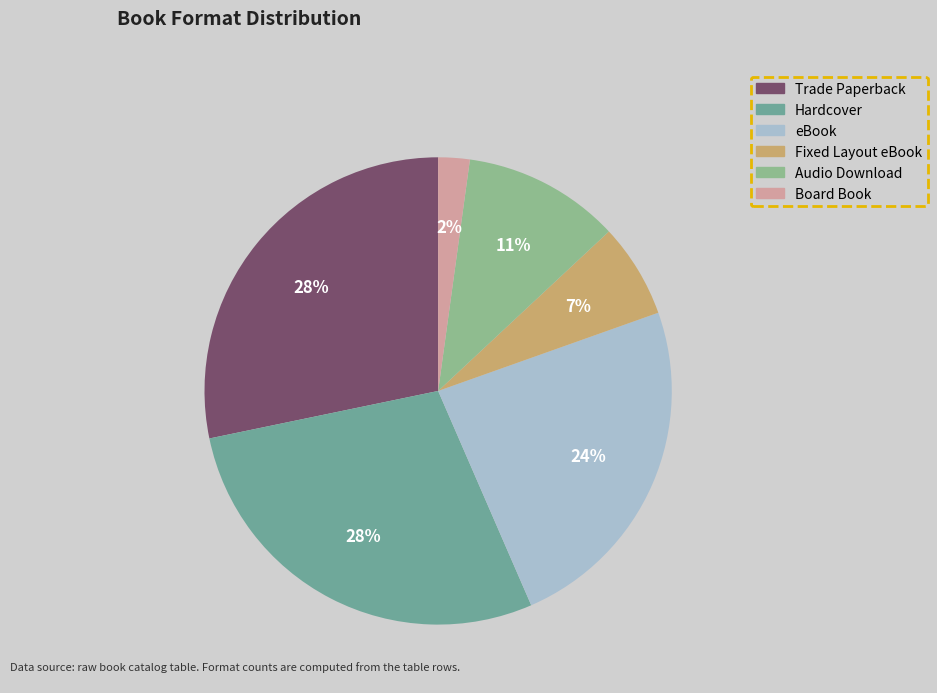

To the nearest percent, what is the combined percentage of Trade Paperback and Hardcover?

57%